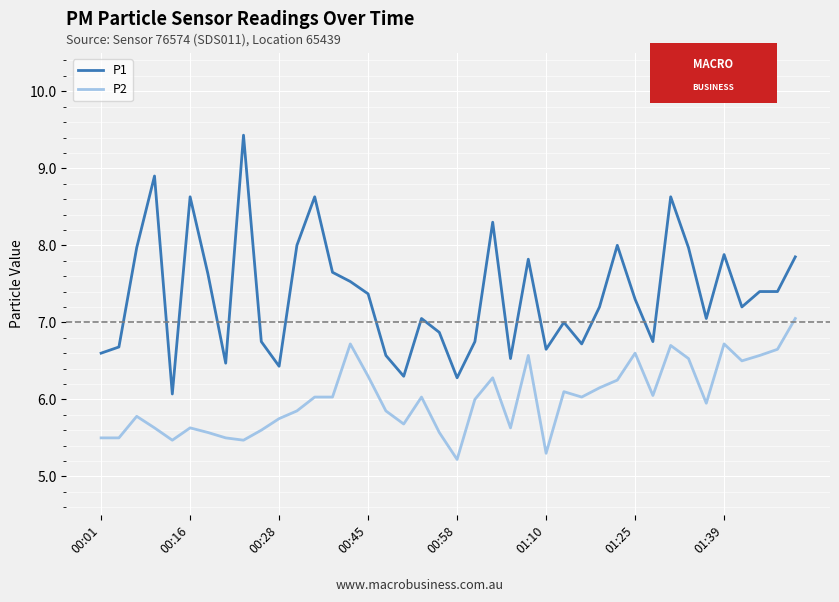

Which series has the largest total across all categories?

P1